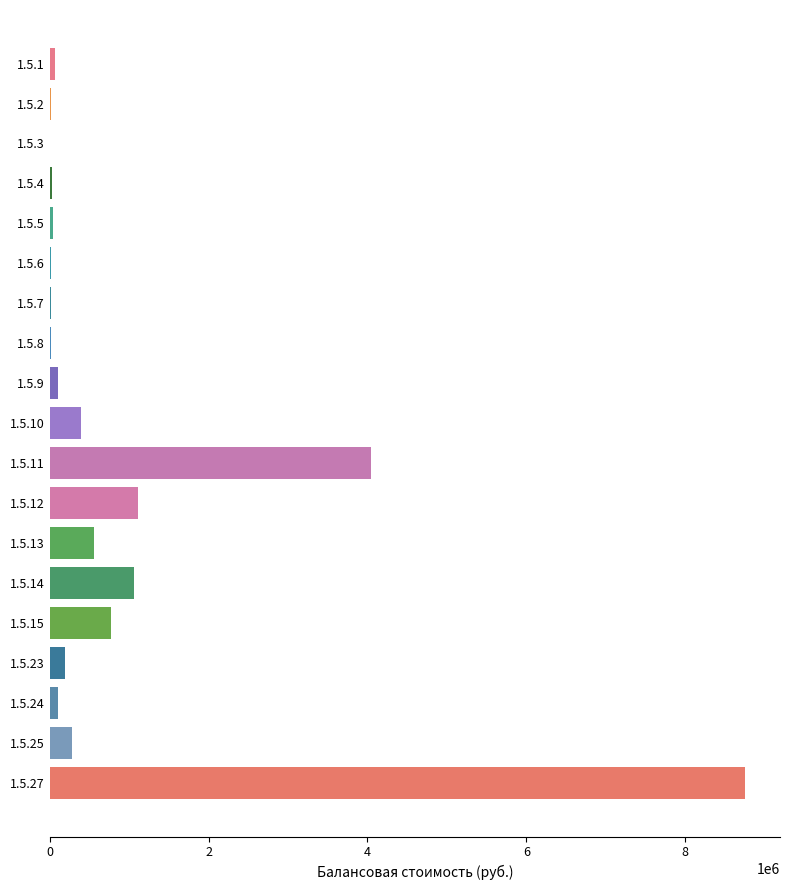

What is the sum of all values?

17596881